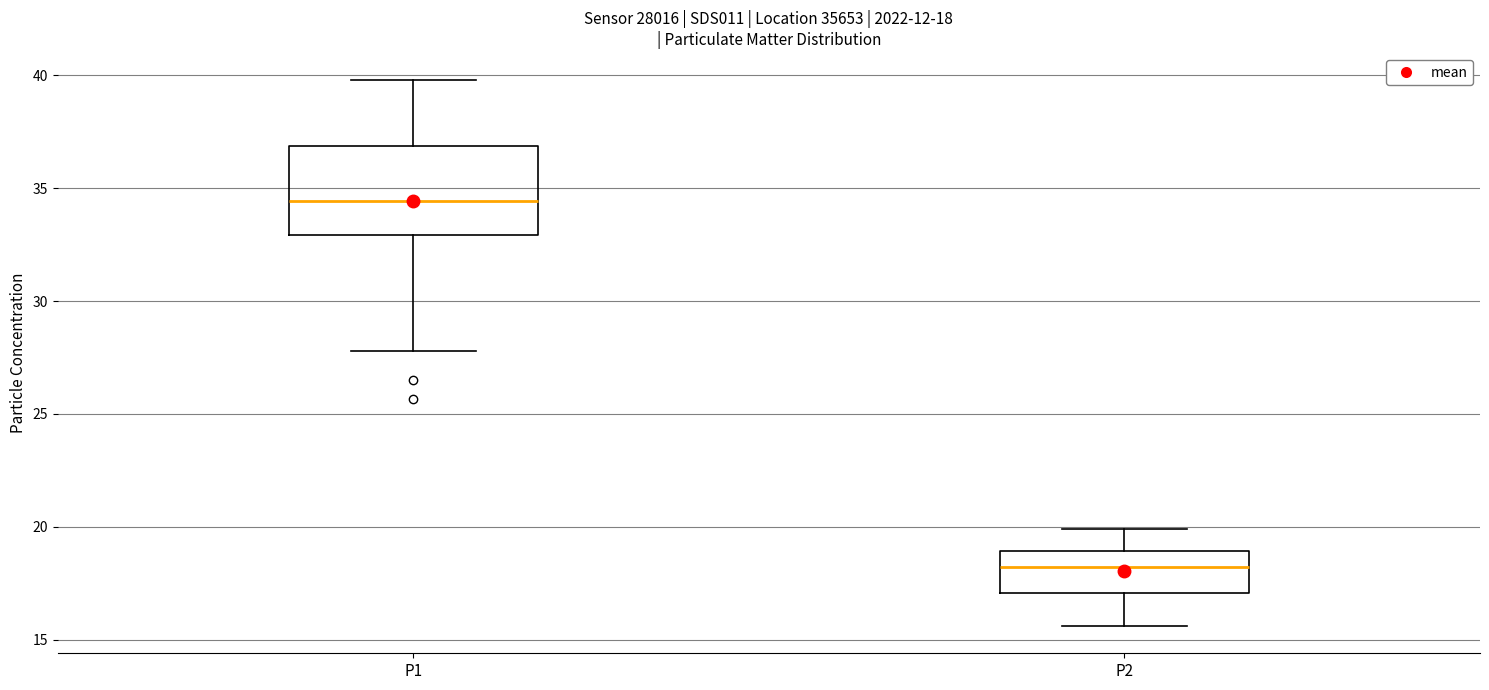

Which box has the highest median line?

P1